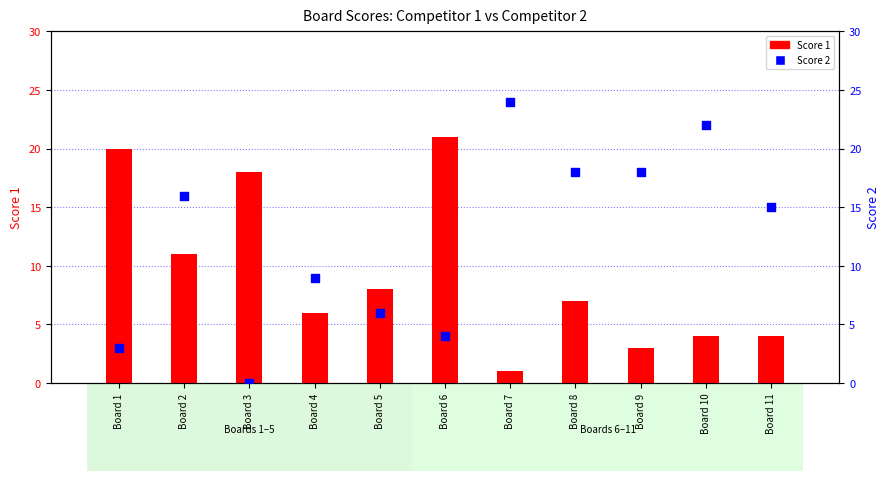

Which series contains the highest Y value?

Score 2